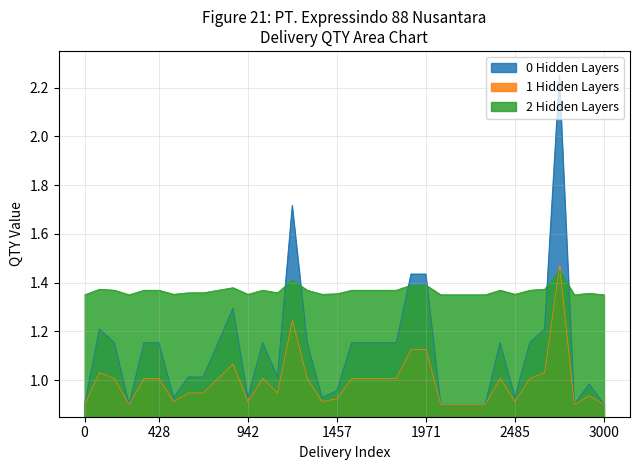

Which series has the largest range (max minus min)?

0 Hidden Layers